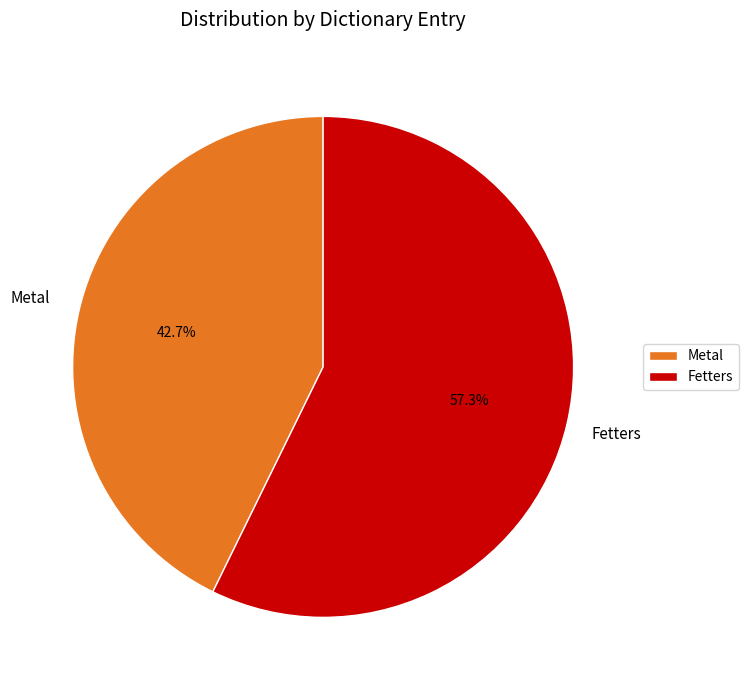

Is it true that Fetters is 44% of the pie?

False